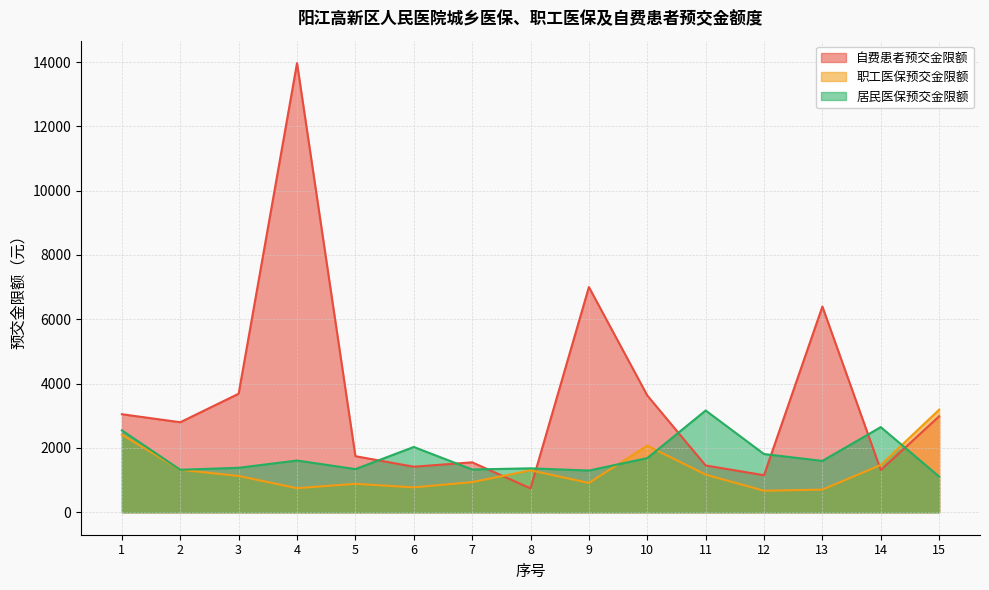

What is the average value of the 居民医保预交金限额 series?

1749.3